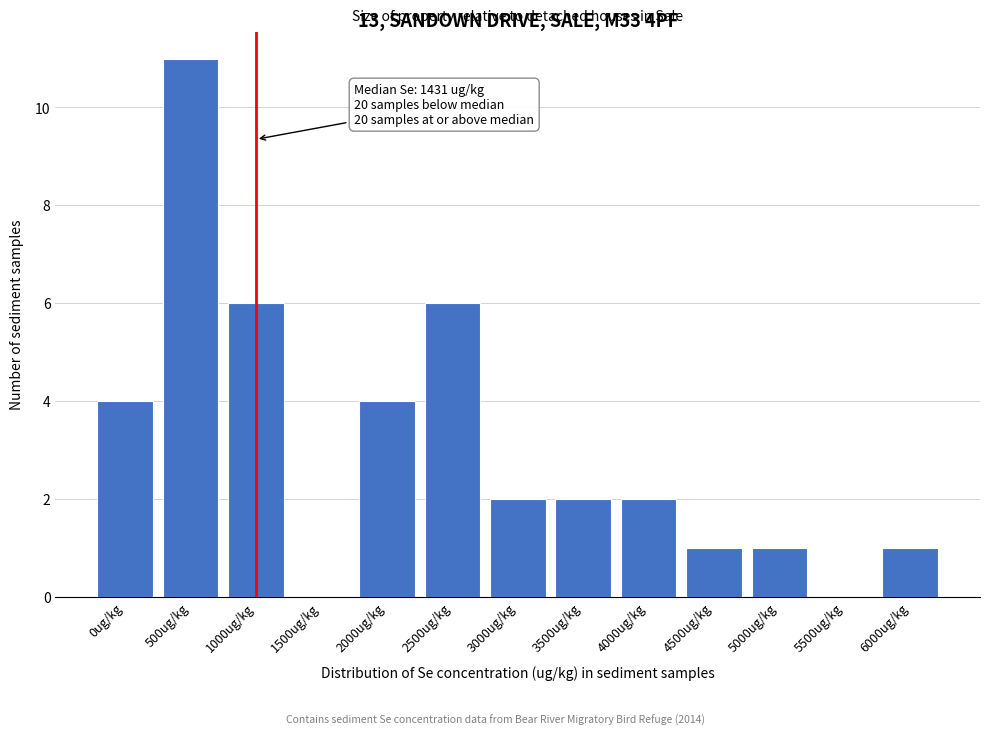

Reading right to left, transcribe all the data shown in this chart.

6000ug/kg=1	5500ug/kg=0	5000ug/kg=1	4500ug/kg=1	4000ug/kg=2	3500ug/kg=2	3000ug/kg=2	2500ug/kg=6	2000ug/kg=4	1500ug/kg=0	1000ug/kg=6	500ug/kg=11	0ug/kg=4